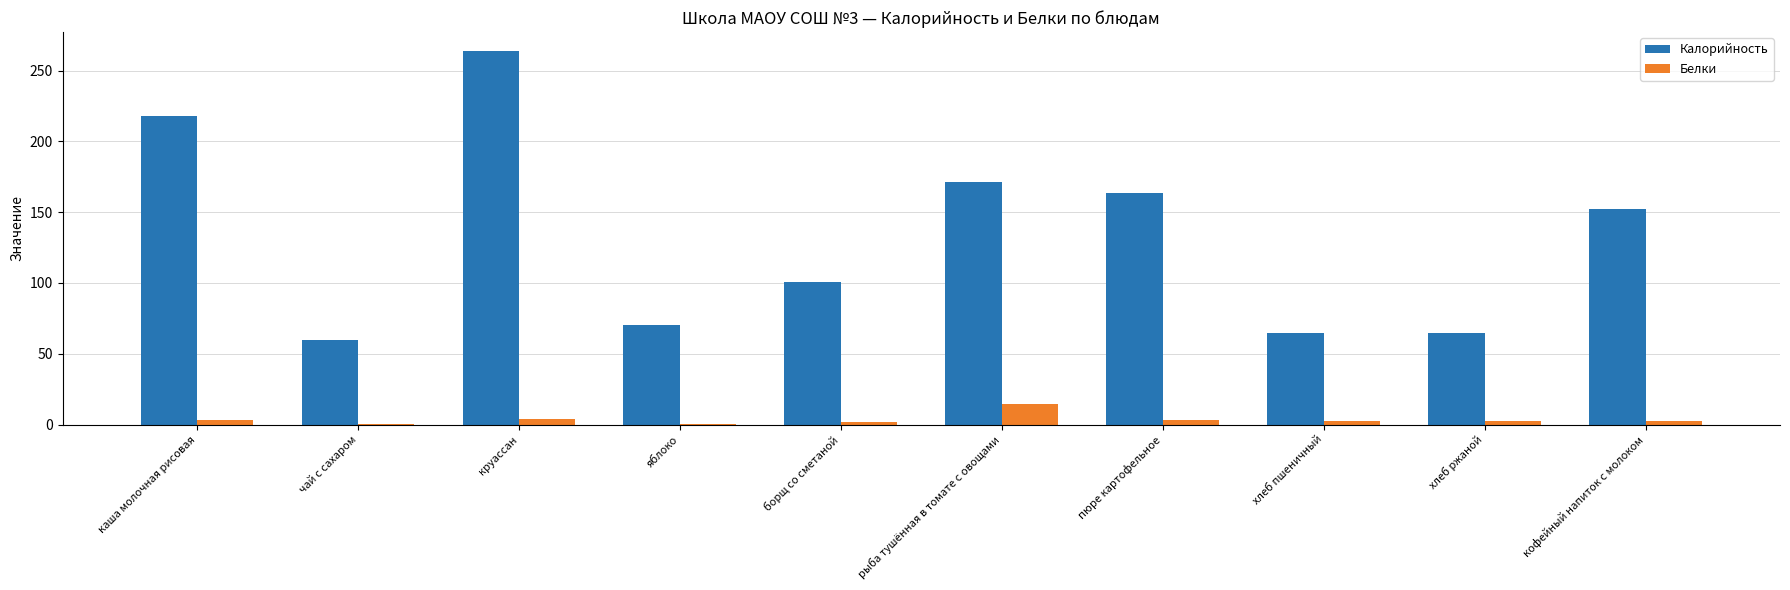

Is it true that Калорийность equals 102.8 at хлеб ржаной?

False